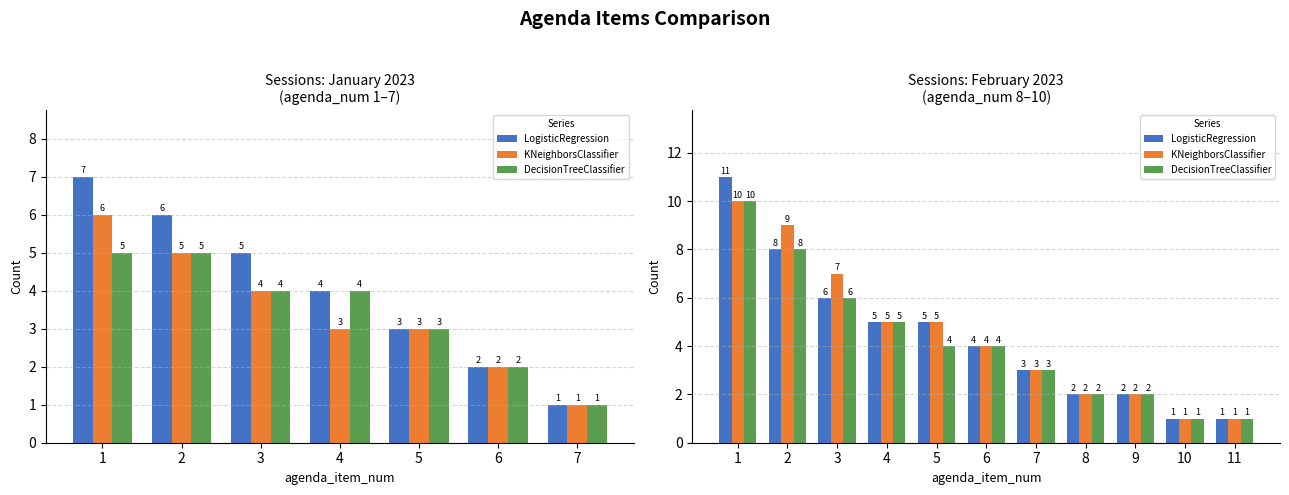

How many values in the DecisionTreeClassifier series are below 4?

5